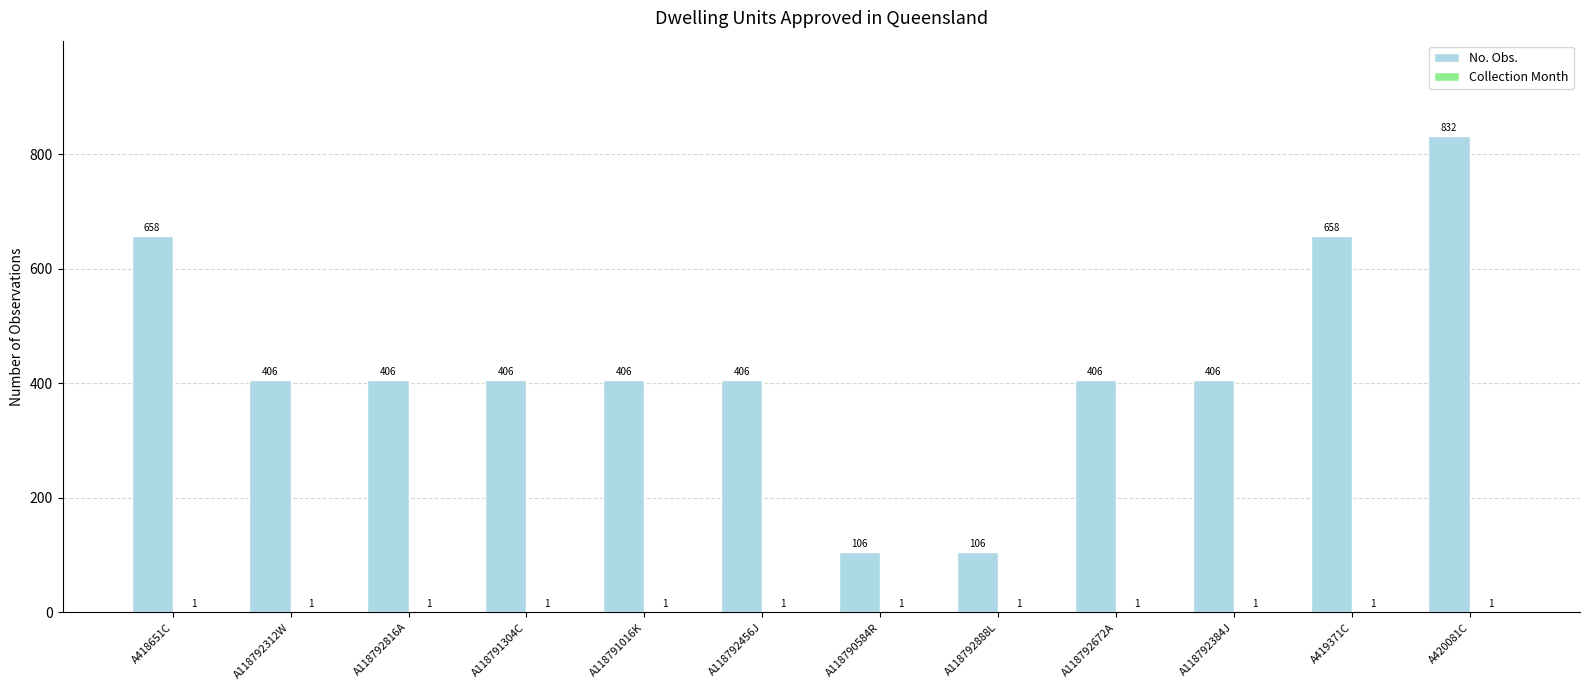

Count the No. Obs. values in the range 406 to 658.

9